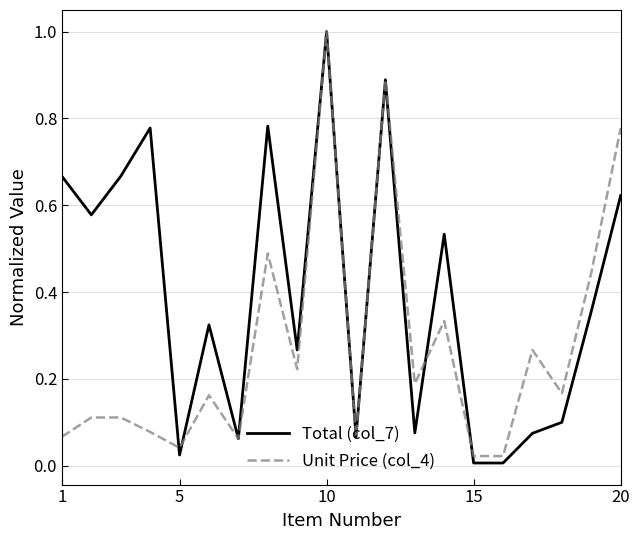

Which series has the largest total across all categories?

Total (col_7)